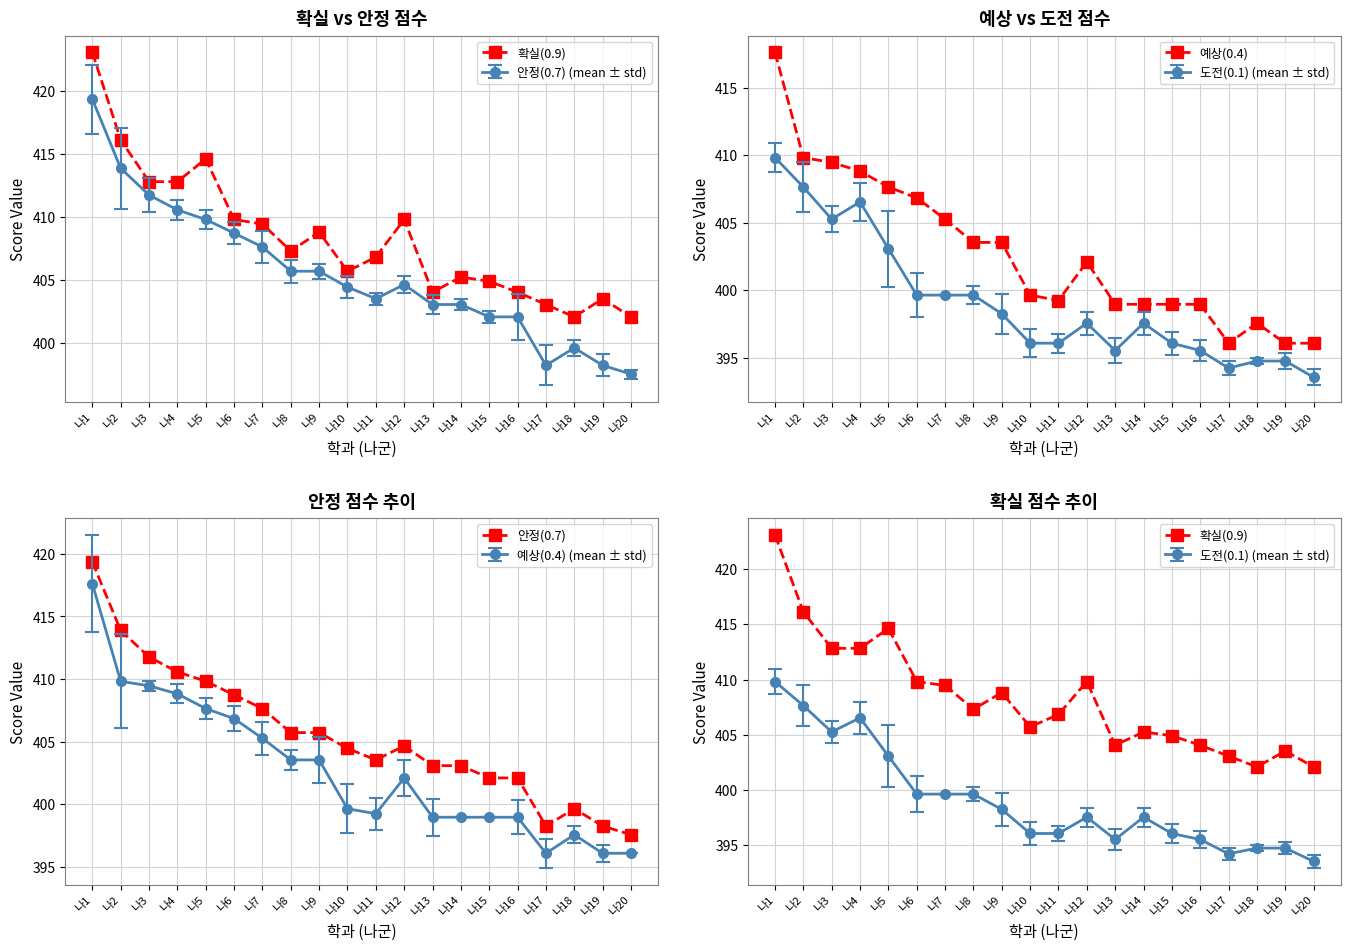

What is the average value of the 안정(0.7) series?

405.5